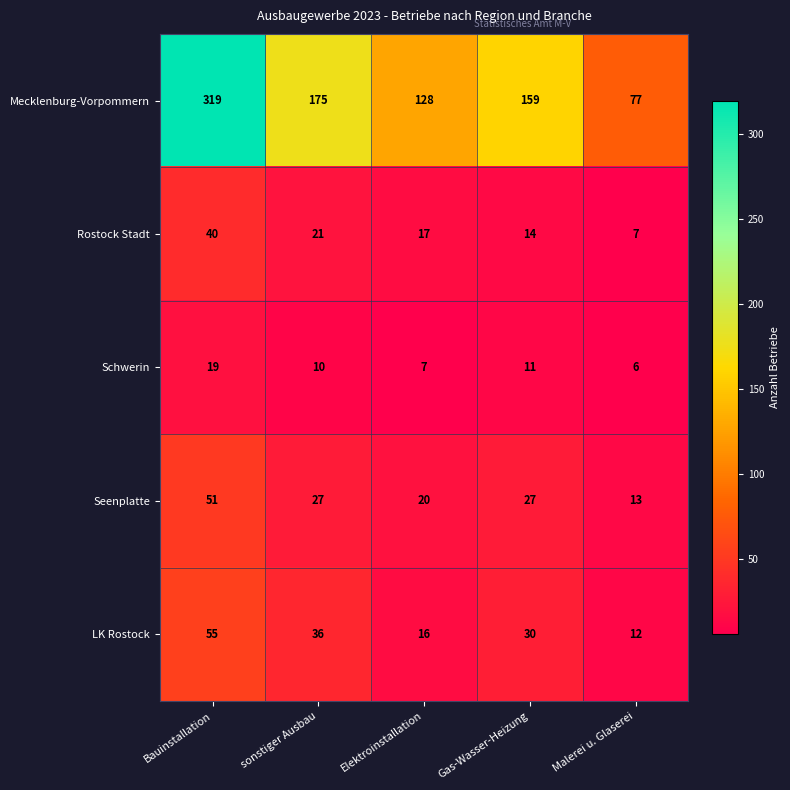

Where does the Rostock Stadt series first go above 17?

Bauinstallation